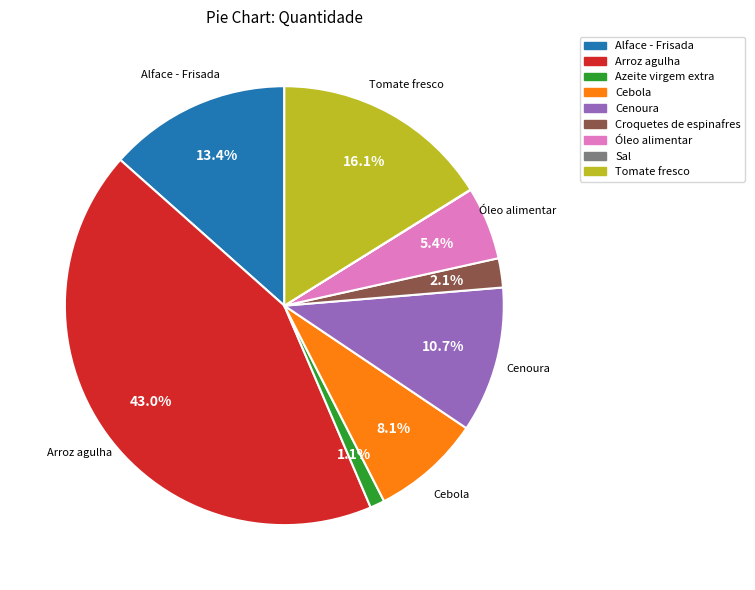

Does any single category account for the majority?

No